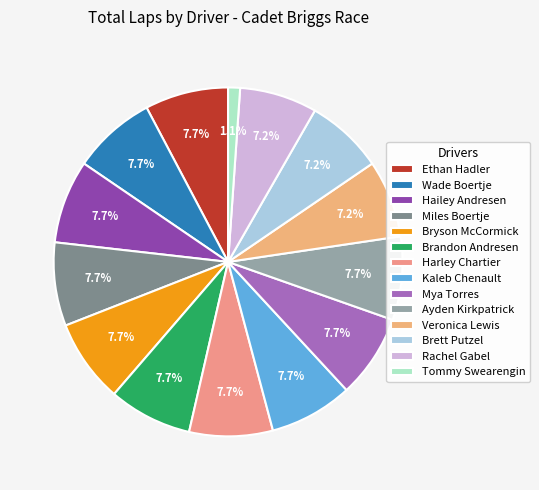

To the nearest percent, what portion does Mya Torres represent?

8%